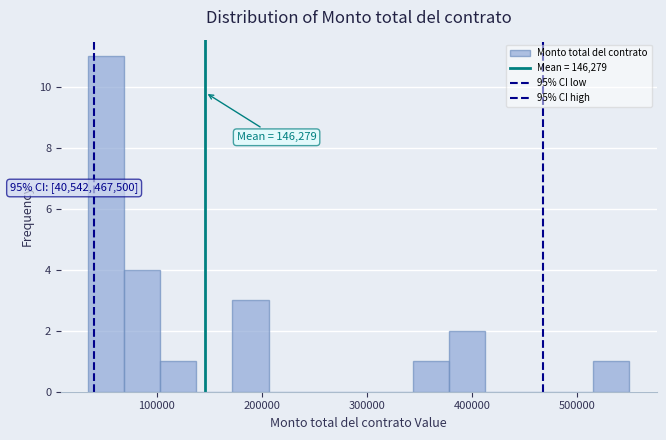

Read against the x-axis, roughly where is the centre of the tallest bar?

50000